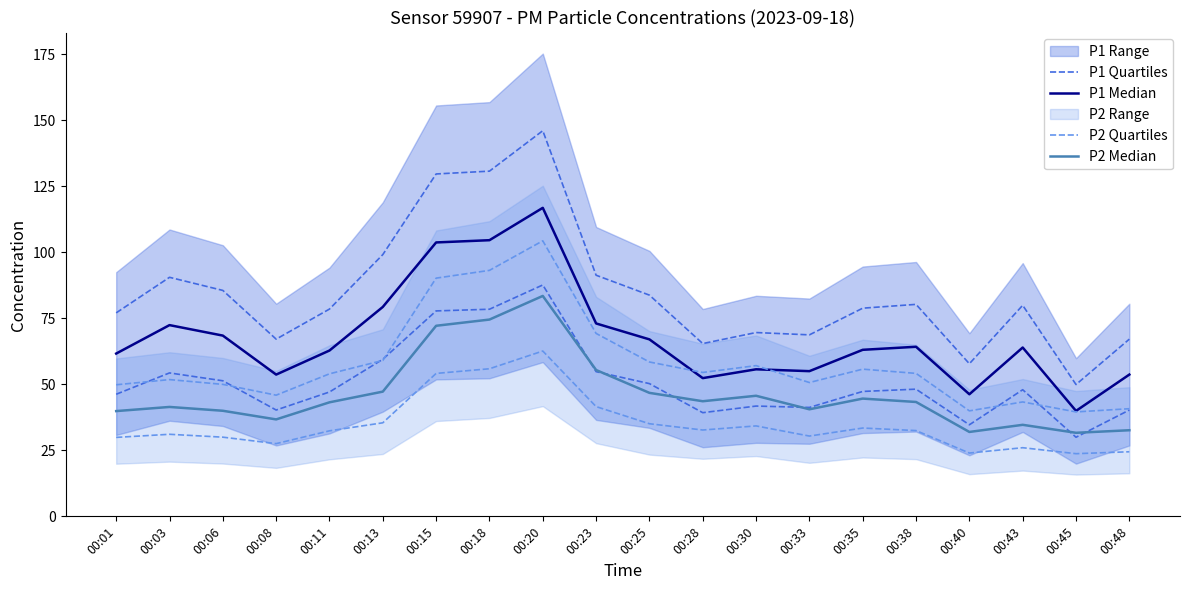

What is the difference between the second highest and minimum values in the P2 Median series?

42.9